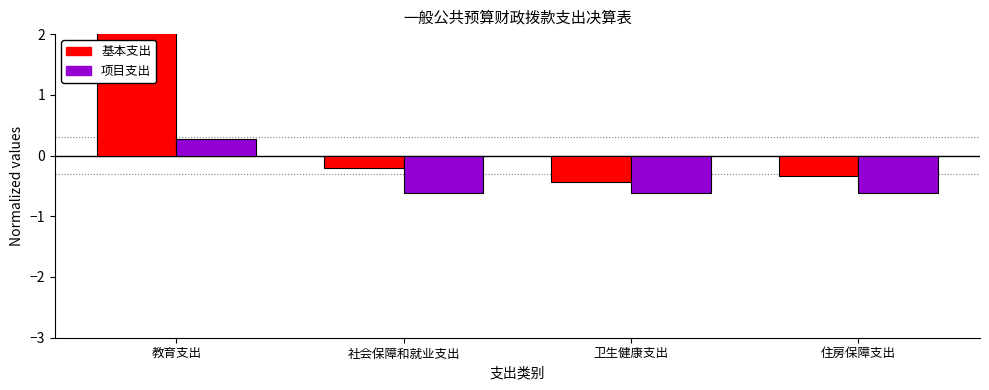

How many values in 基本支出 are below zero?

3